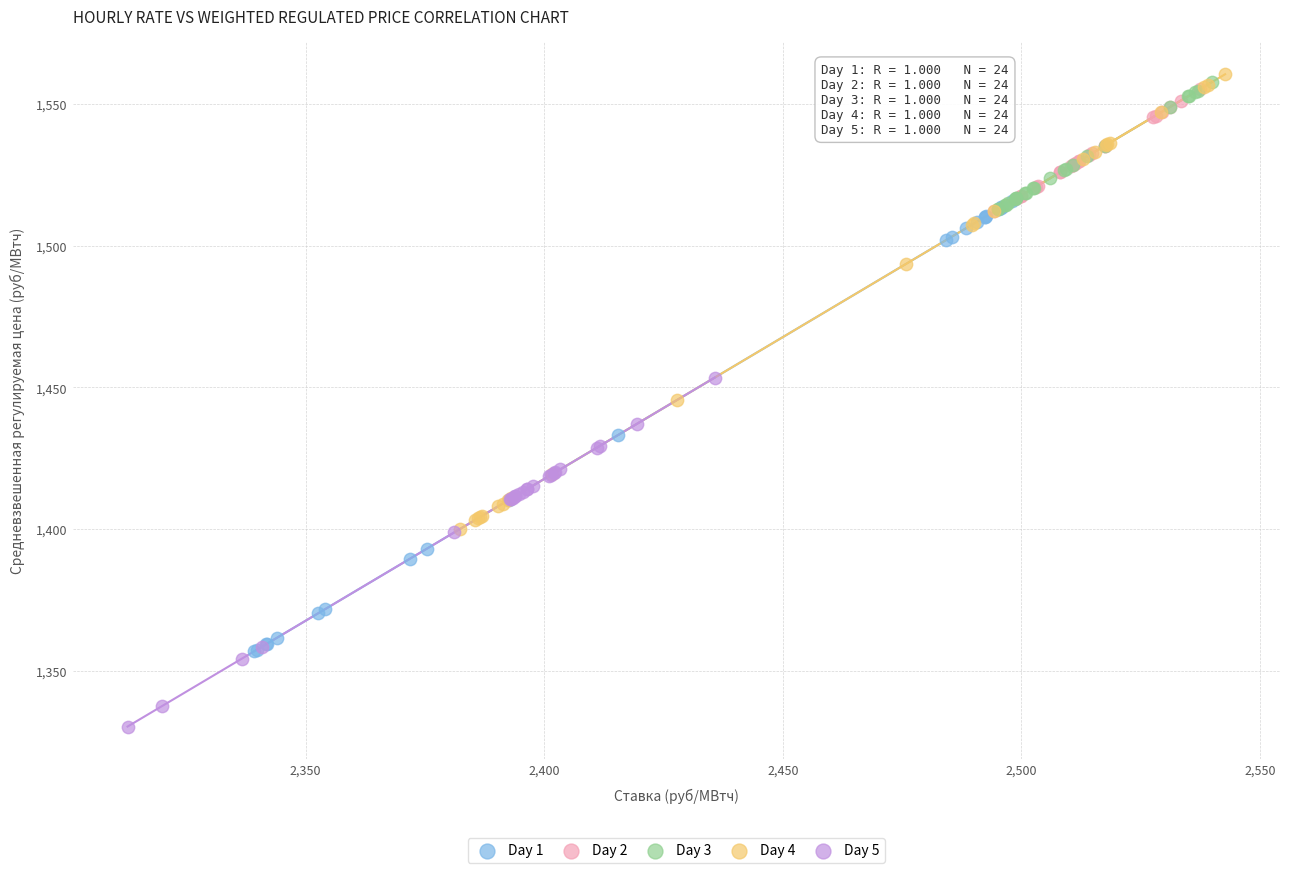

Which series contains the lowest Y value?

Day 5